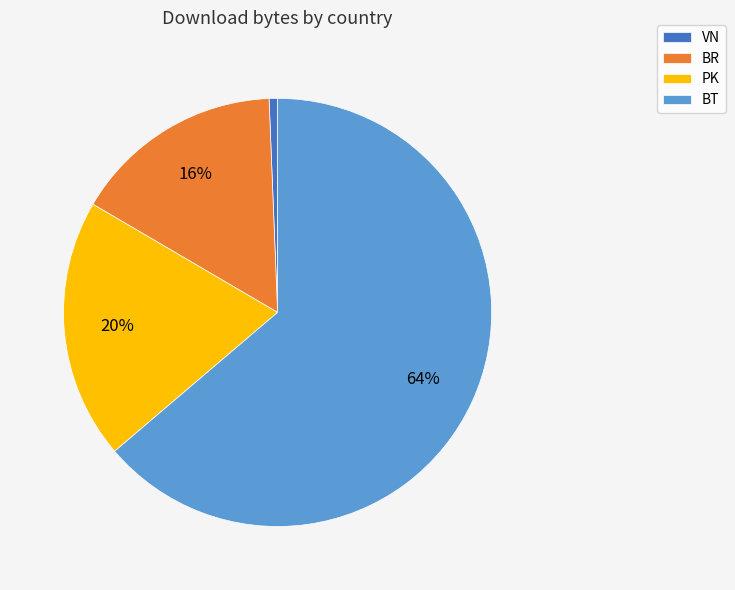

Do BR and PK together represent more than half of the pie?

No